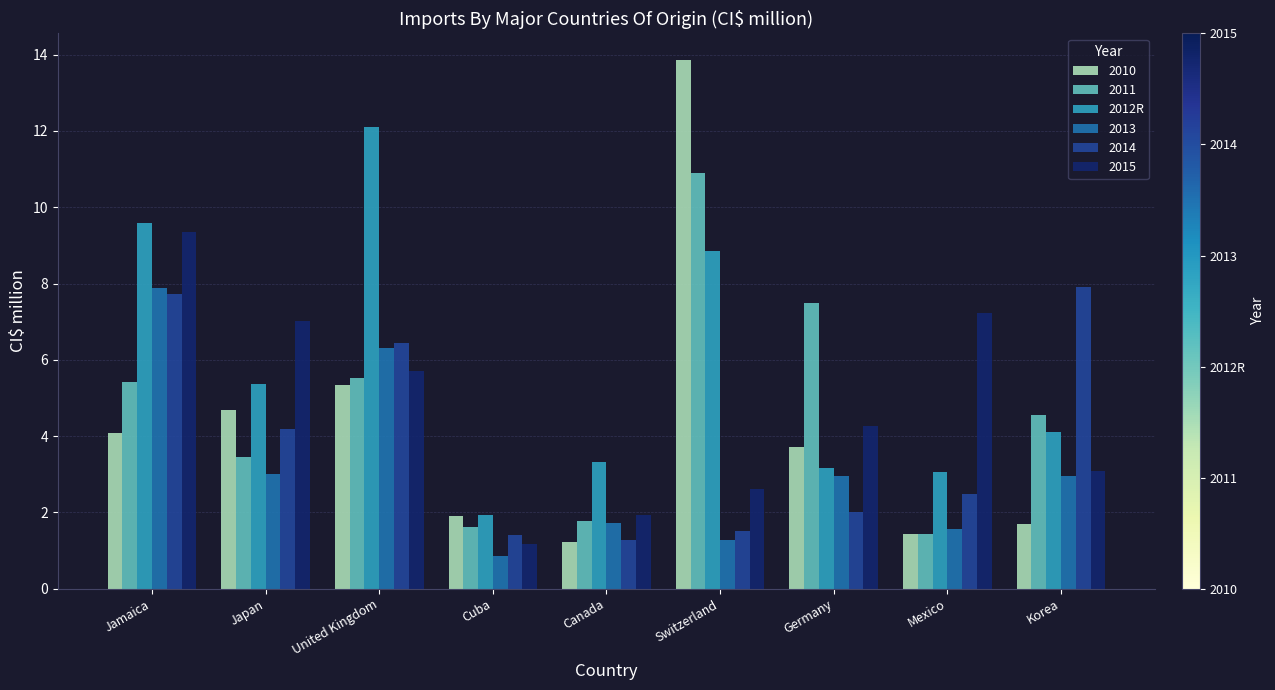

What is the approximate value of 2015 at Switzerland?

2.6